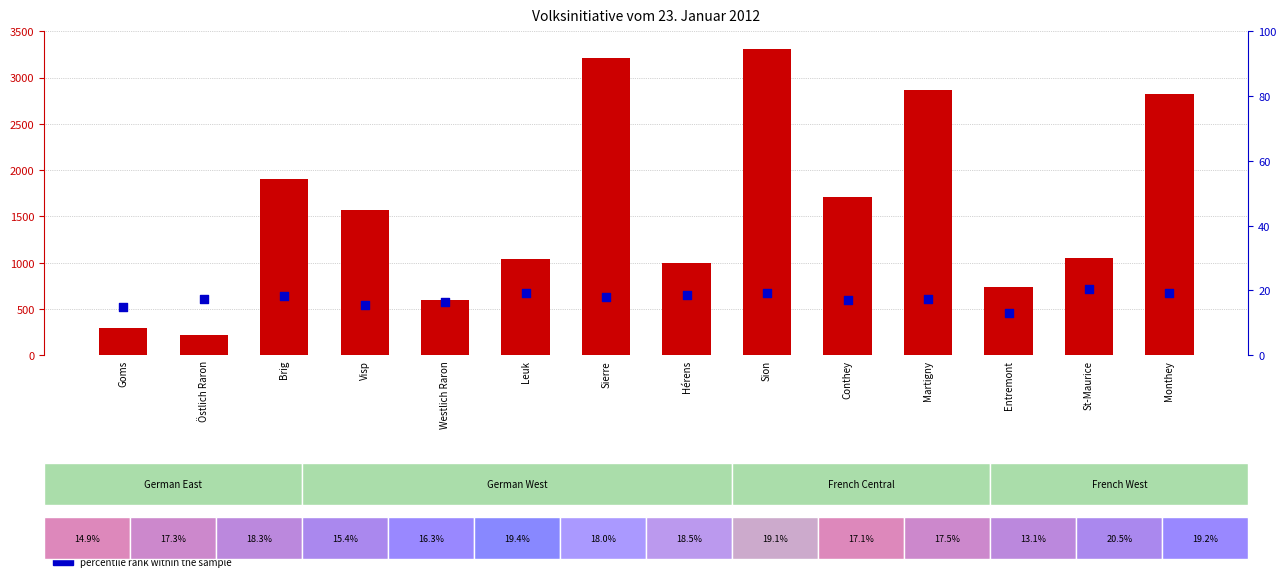

Is the value of percentile rank within the sample at St-Maurice greater than the value of count at Westlich Raron?

No